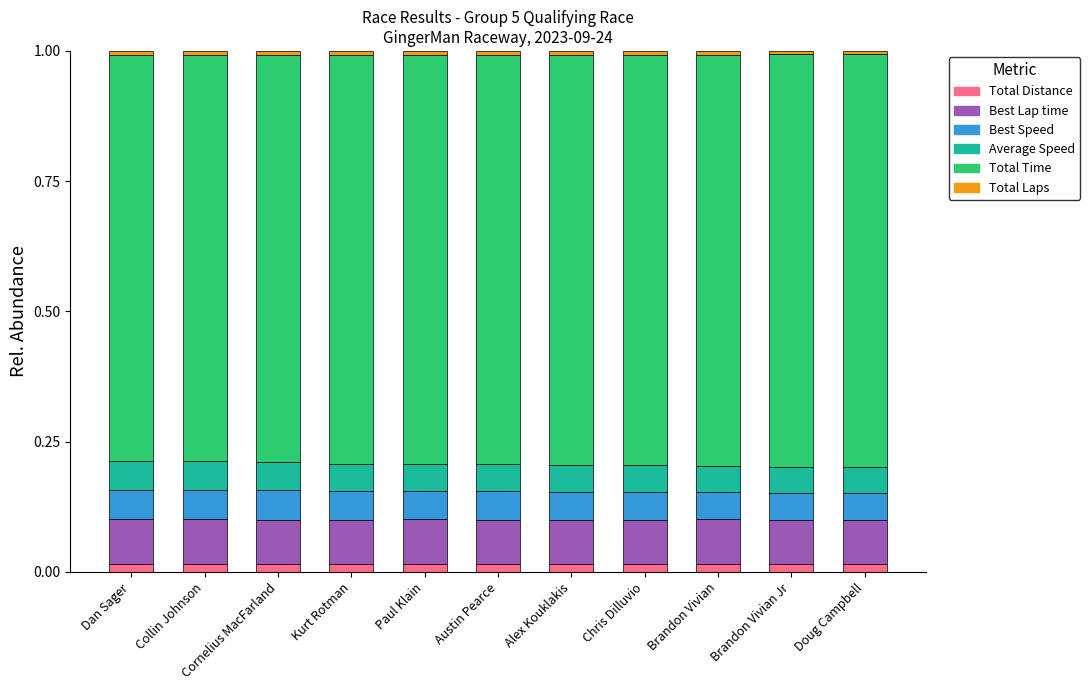

How many Best Lap time values are between 0 and 1?

11